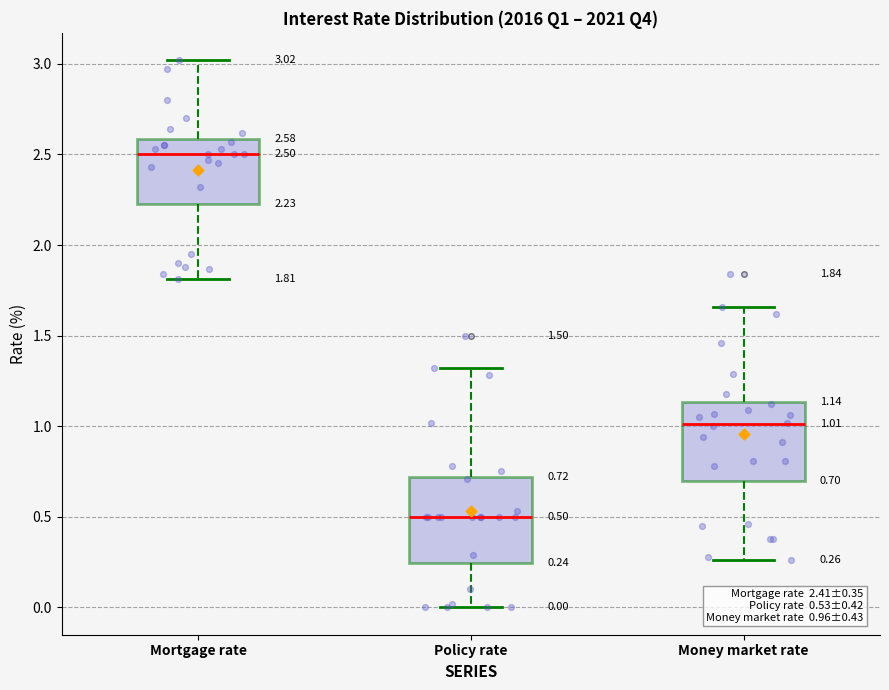

Which box has the highest median line?

Mortgage rate